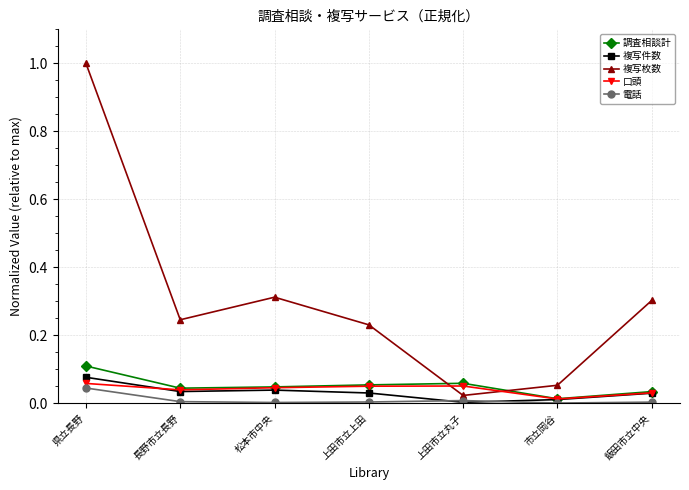

What is the label of the 2nd point from the right?

市立岡谷